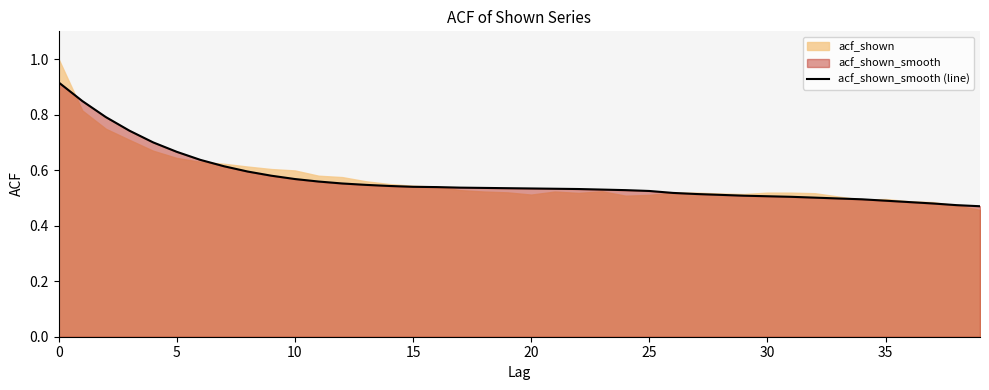

True or false: the data shows 0.5 at 22.

True